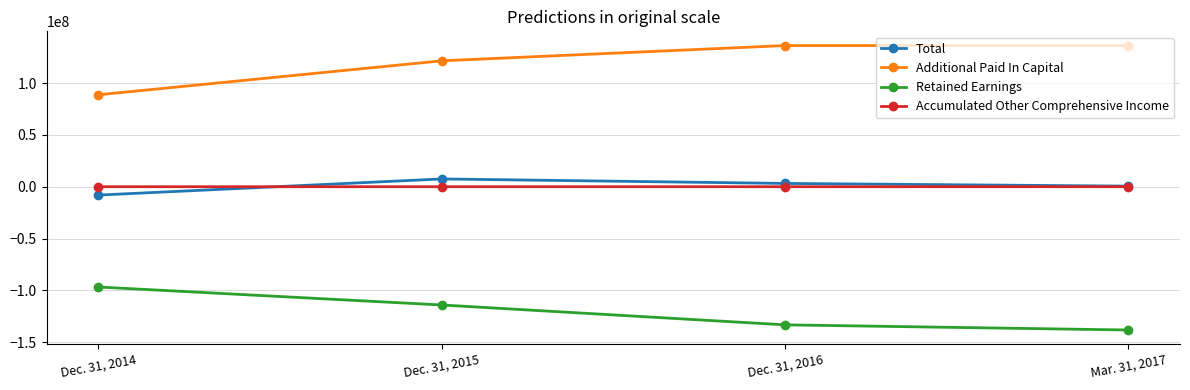

List the labels in order of Total value, smallest first.

Dec. 31, 2014, Mar. 31, 2017, Dec. 31, 2016, Dec. 31, 2015